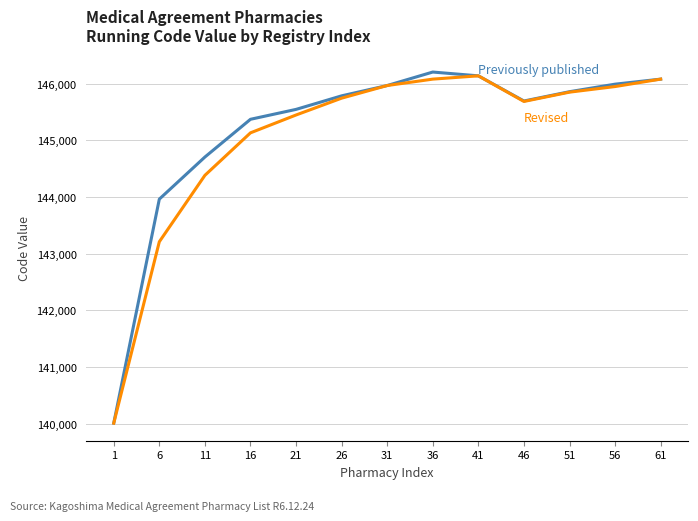

What is the minimum value shown in the chart?

140010